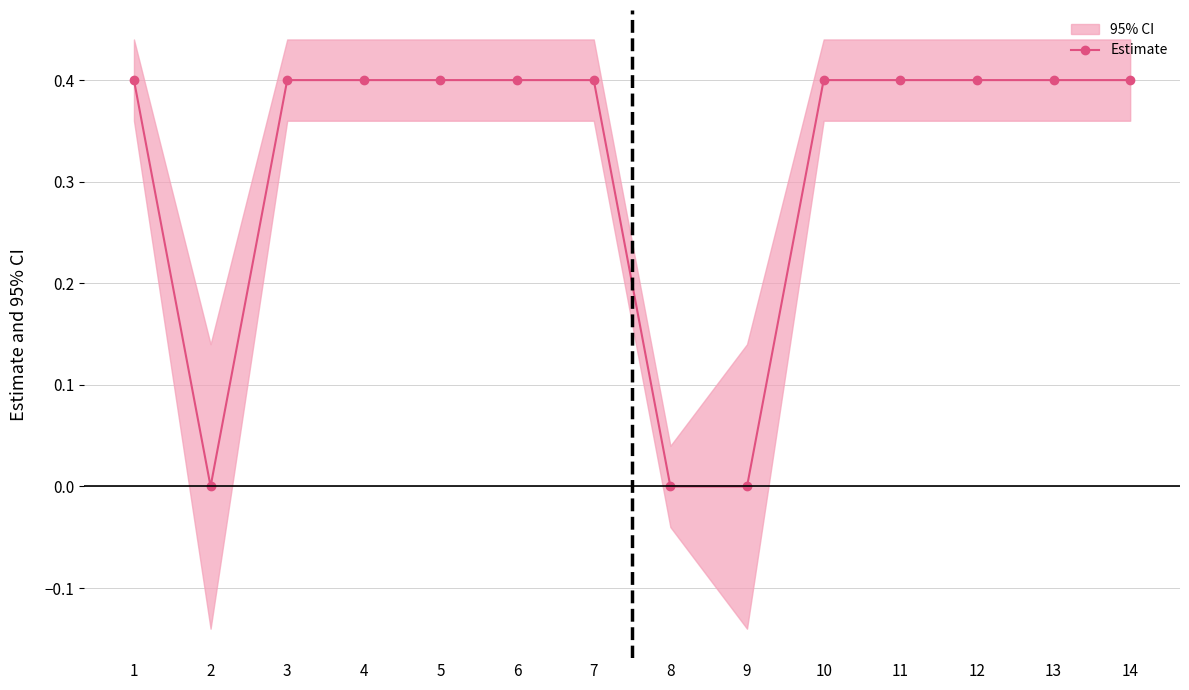

The value at 1 is 0.6. True or false?

False